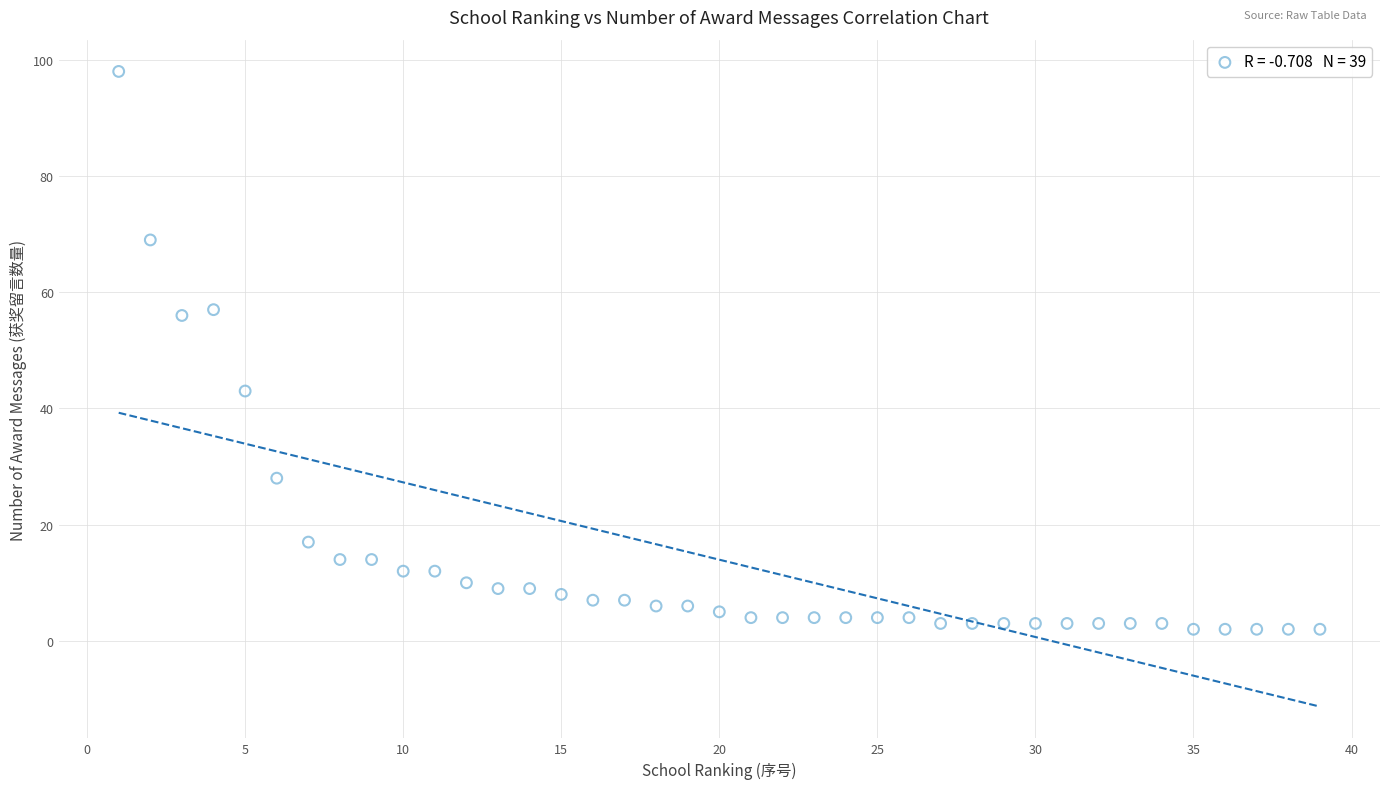

What is the range of Y values (max minus min)?

96